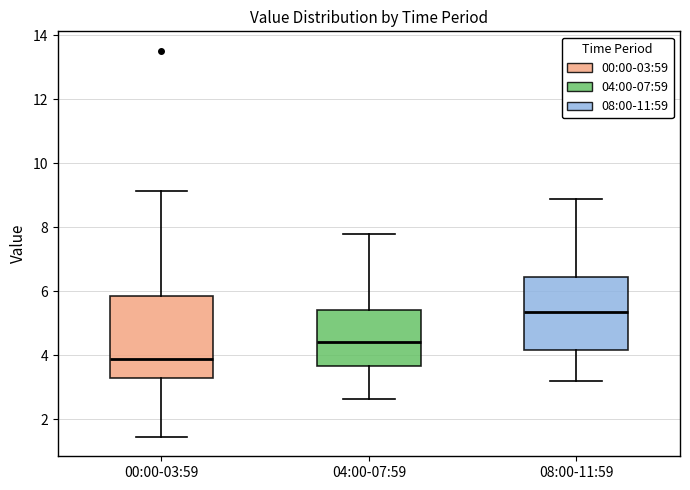

Which box has the lowest median line?

00:00-03:59